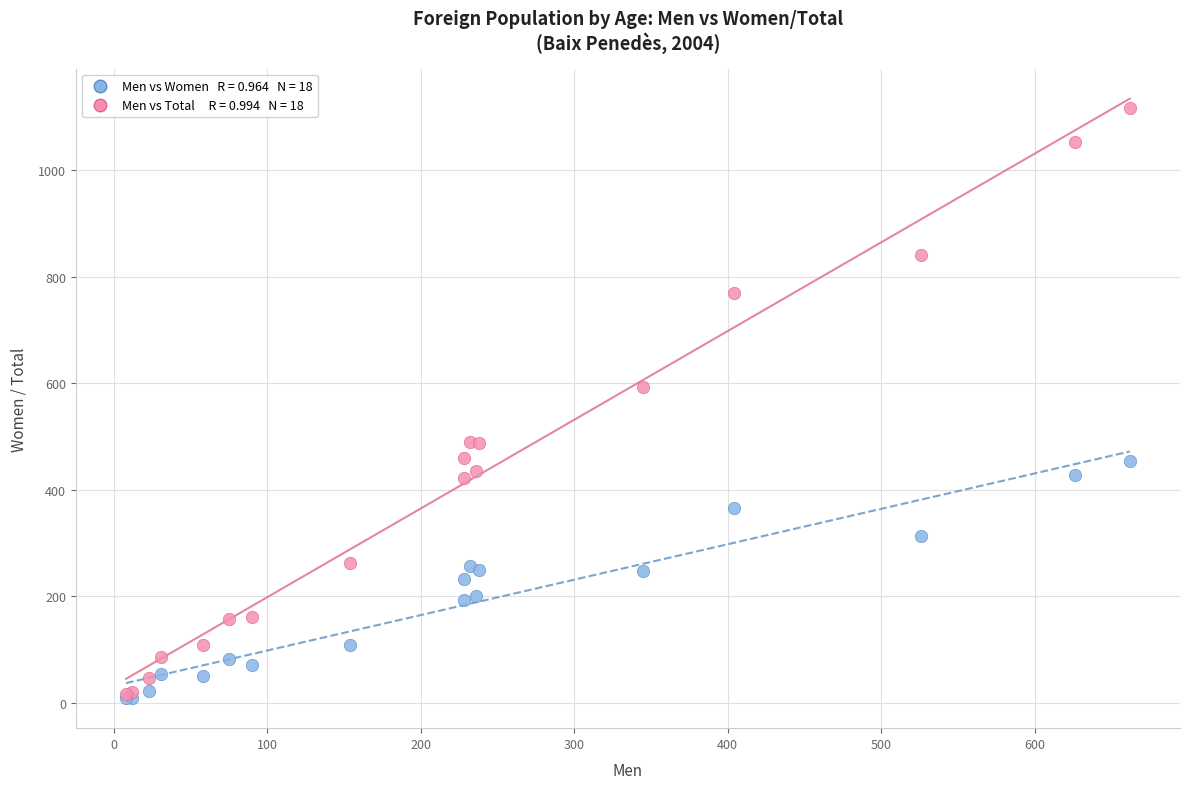

Across all series, what Y value is closest to 562?

593